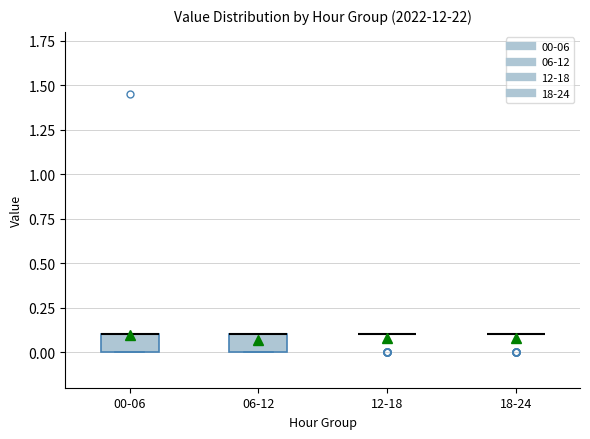

Reading left to right, transcribe this box plot: for each box, give where its median line is, the range the box spans, and where its two whiskers end, as read against the y-axis. The values are not printed on the chart, so give them approximately, as read against the axis.

00-06: median 0.1 (drawn on the box's upper edge), box 0.0 to 0.1, whiskers 0.0 to 0.1
06-12: median 0.1 (drawn on the box's upper edge), box 0.0 to 0.1, whiskers 0.0 to 0.1
12-18: box collapsed to a line at 0.1, whiskers 0.1 to 0.1
18-24: box collapsed to a line at 0.1, whiskers 0.1 to 0.1